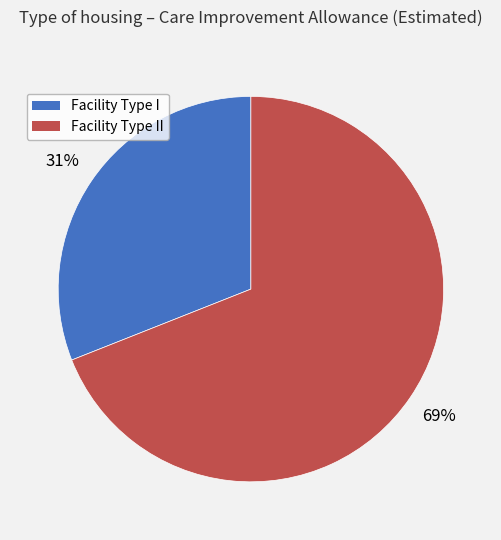

Does any single category account for the majority?

Yes